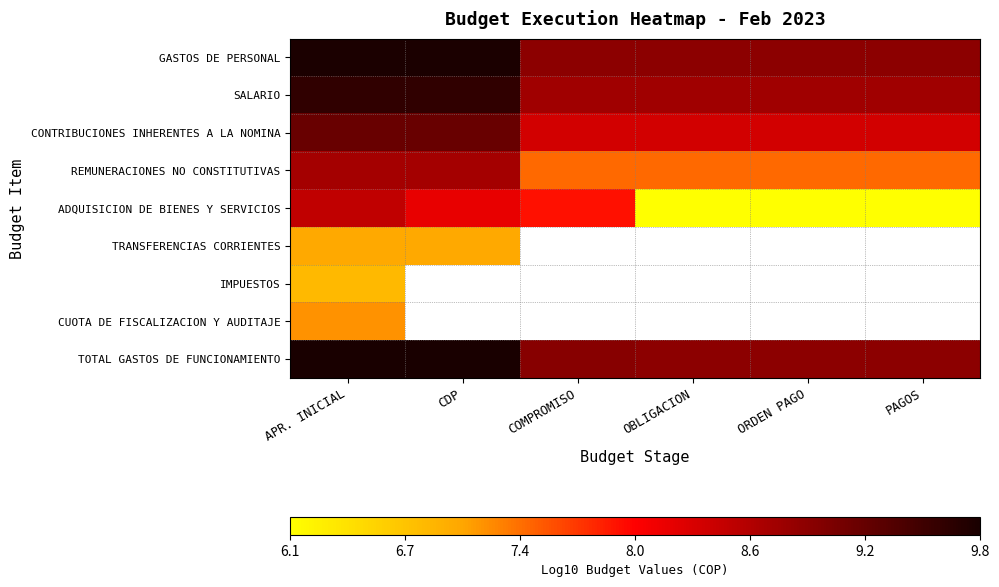

List the labels in order of REMUNERACIONES NO CONSTITUTIVAS value, largest first.

APR. INICIAL, CDP, COMPROMISO, OBLIGACION, ORDEN PAGO, PAGOS